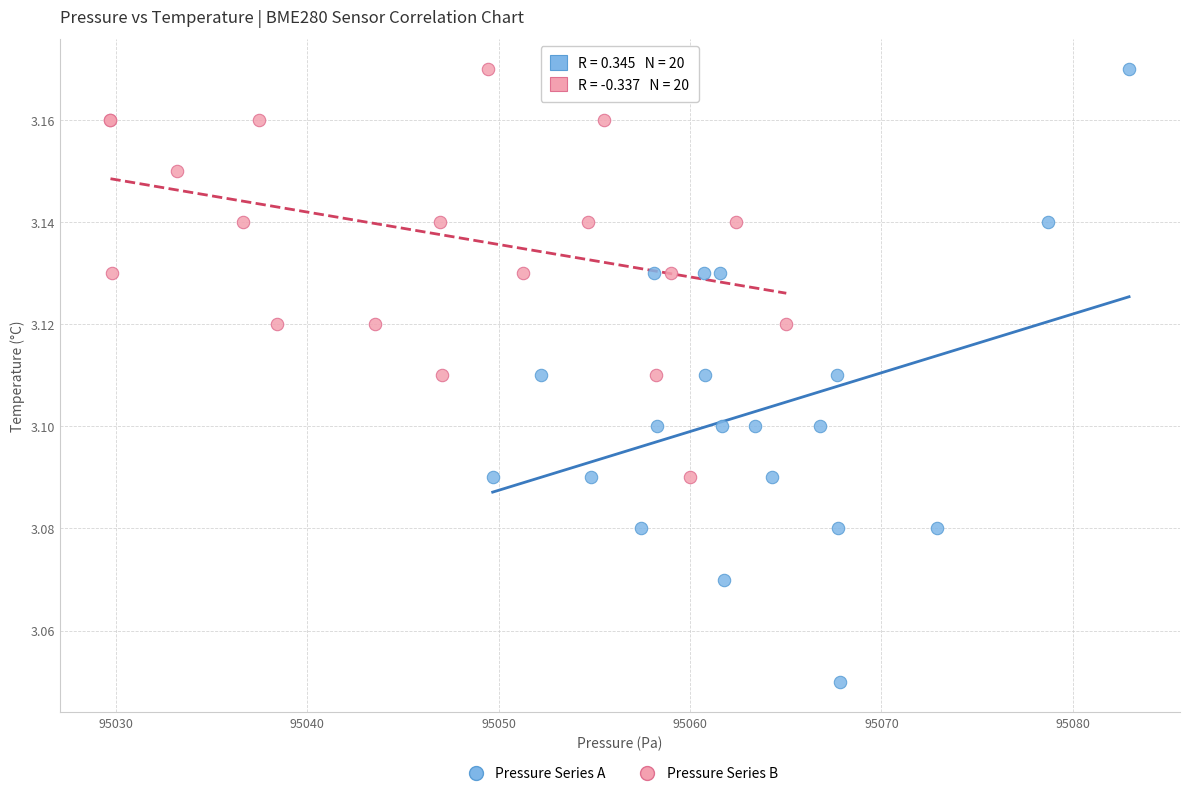

Which series contains the lowest Y value?

Pressure Series A